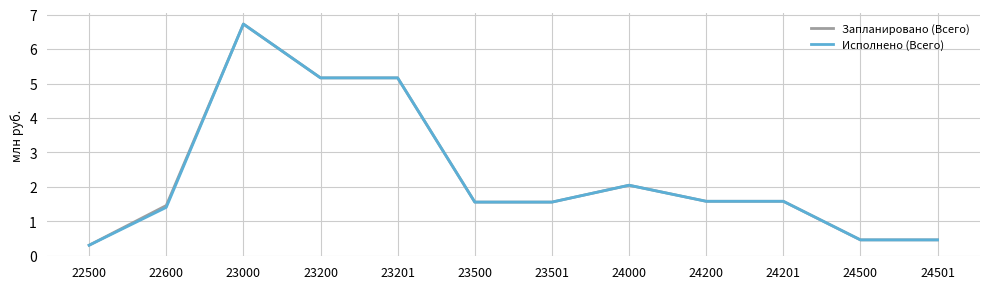

How many lines are shown in the chart?

2